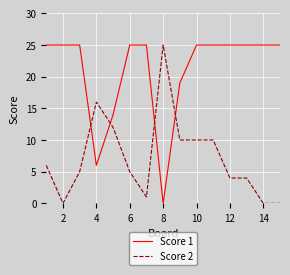

At how many categories does at least one series exceed 1?

15